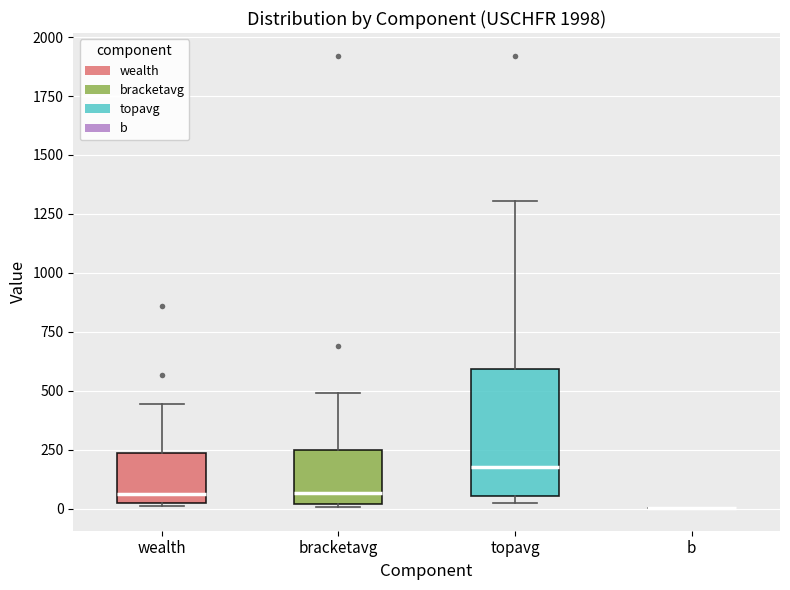

Where does the upper whisker of the box for bracketavg end on the y-axis? The values are not printed on the chart, so give them approximately, as read against the axis.

500